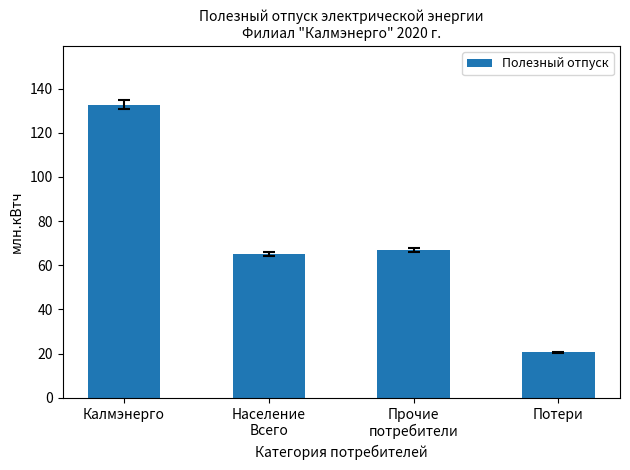

At which category does the chart reach its peak across all series?

Калмэнерго